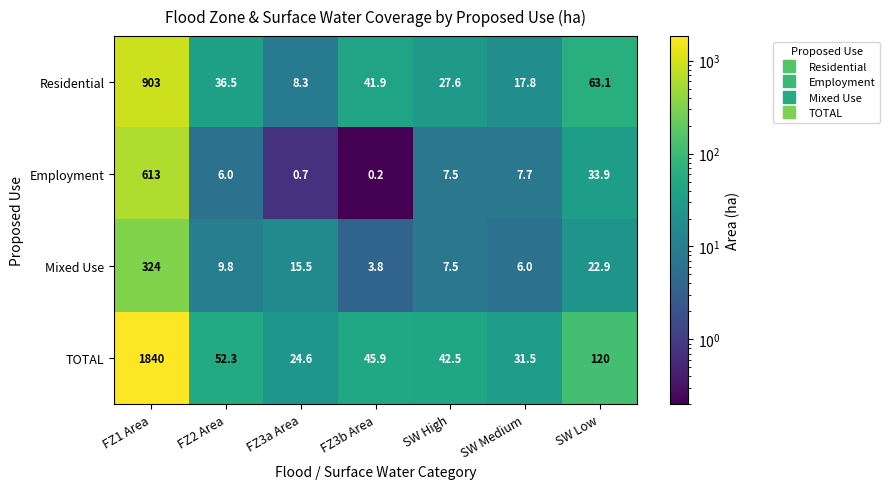

What is the sum of the Residential values at SW Medium and SW Low?

80.9